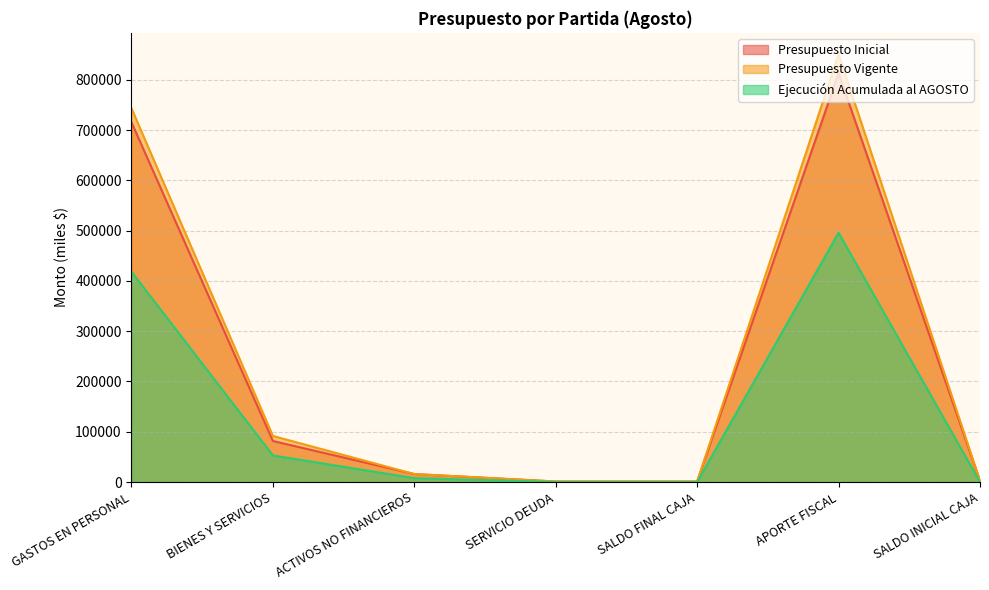

Reading right to left, list all the values displayed in this chart.

Presupuesto Inicial: 2000	813198	1000	1000	15852	81621	715725
Presupuesto Vigente: 2000	850981	1000	1000	15852	91621	743508
Ejecución Acumulada al AGOSTO: 0	495788	0	0	7645	52879	418472